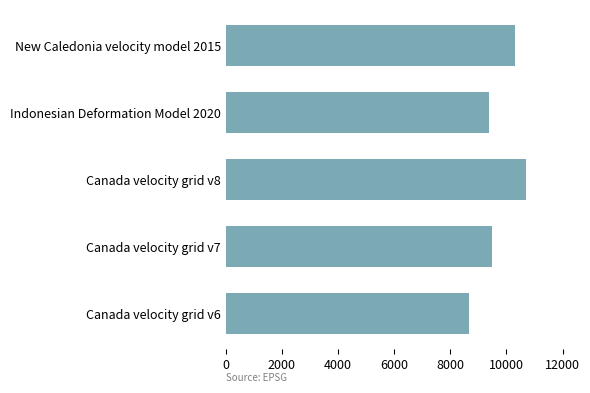

Reading top to bottom, transcribe all the data shown in this chart.

New Caledonia velocity model 2015=10323	Indonesian Deformation Model 2020=9375	Canada velocity grid v8=10707	Canada velocity grid v7=9483	Canada velocity grid v6=8676